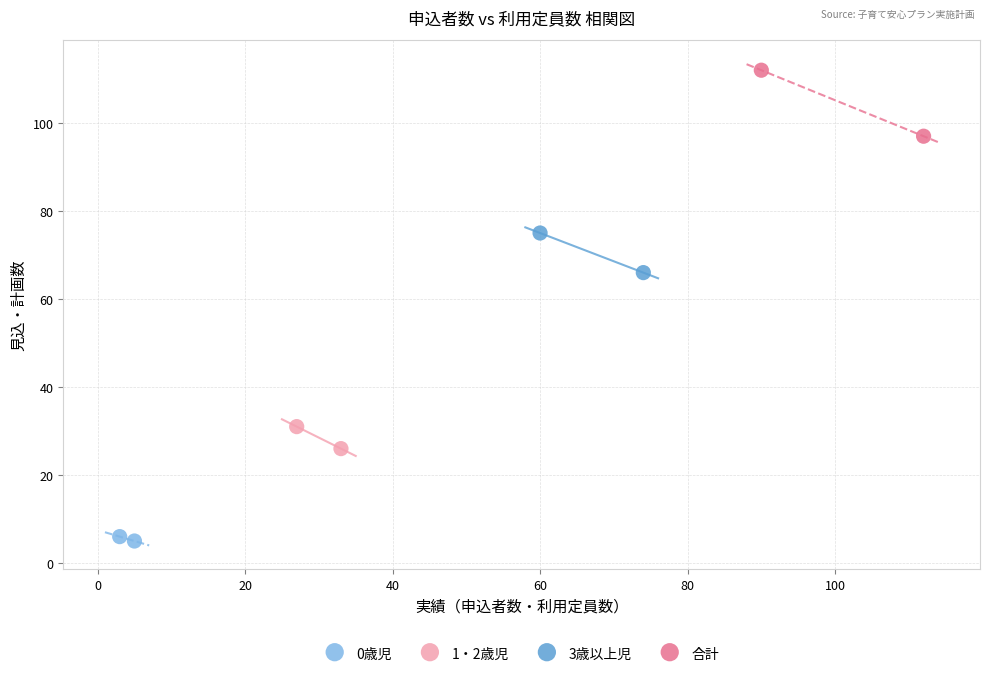

Which series contains the lowest Y value?

0歳児